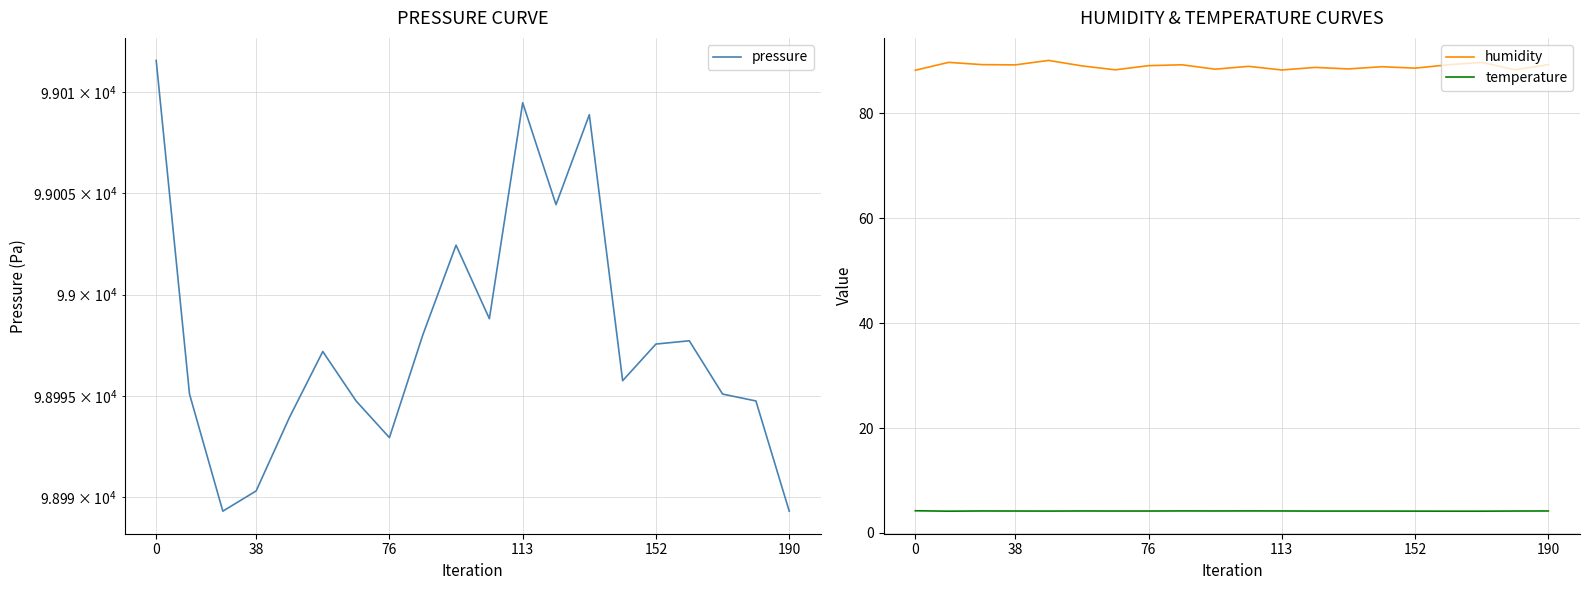

True or false: humidity and temperature intersect in this chart.

False